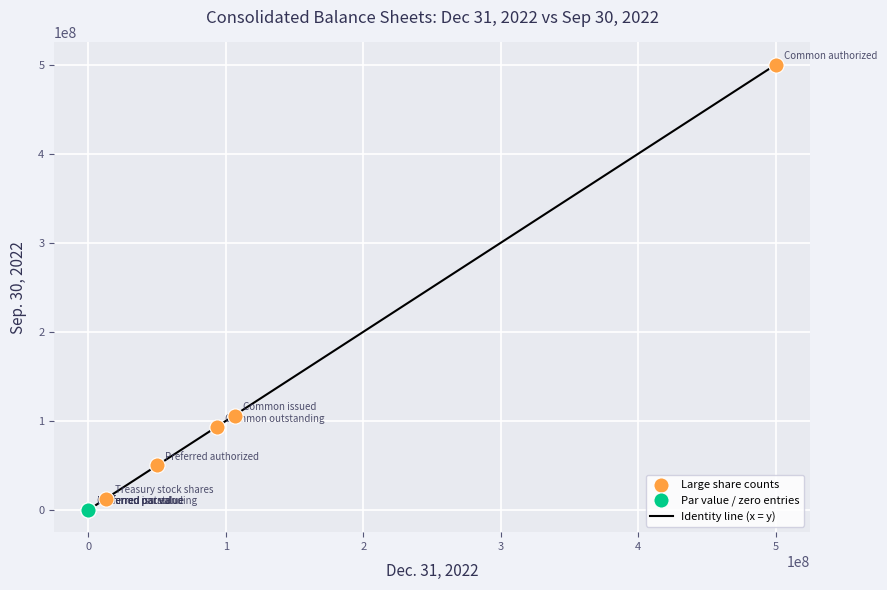

Which series reaches the minimum Y coordinate?

Par value / zero entries